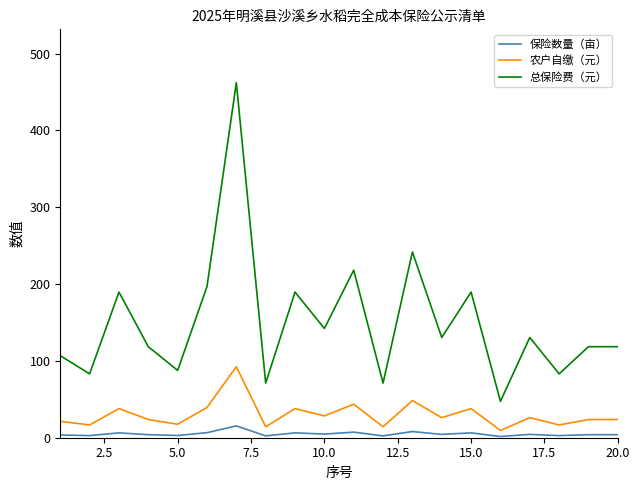

Which series has the largest total across all categories?

总保险费（元）